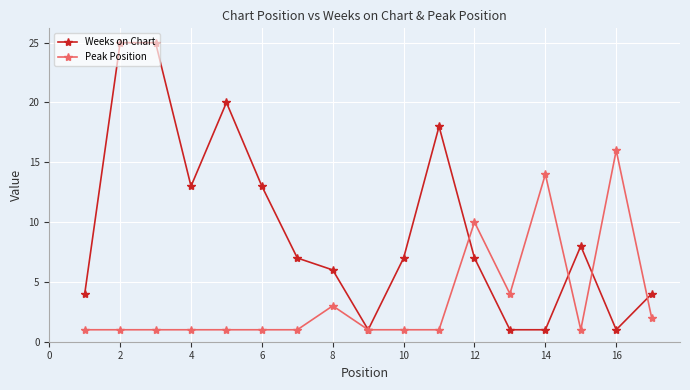

True or false: Peak Position has more than 1 points higher than both neighbors.

True